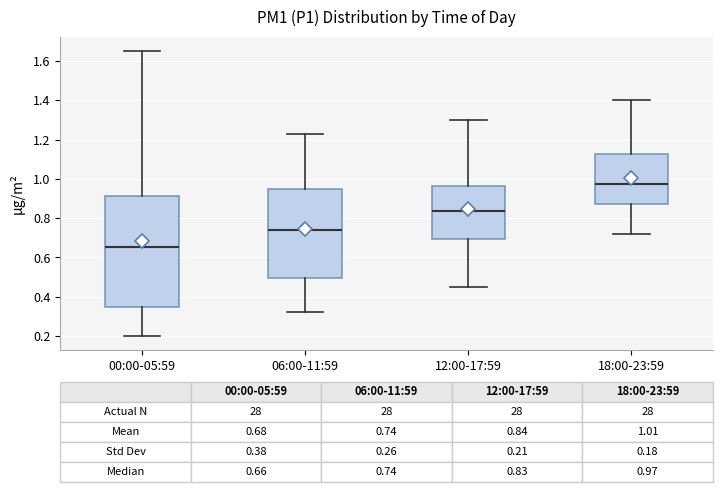

Comparing the boxes themselves (not the whiskers), which one is the tallest?

00:00-05:59